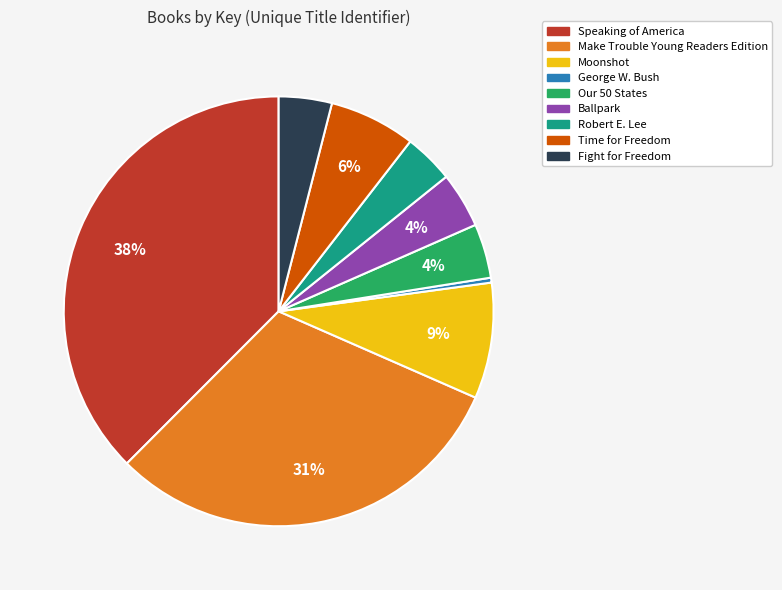

To the nearest percent, what is the difference between the Fight for Freedom and Speaking of America slice percentages?

34%